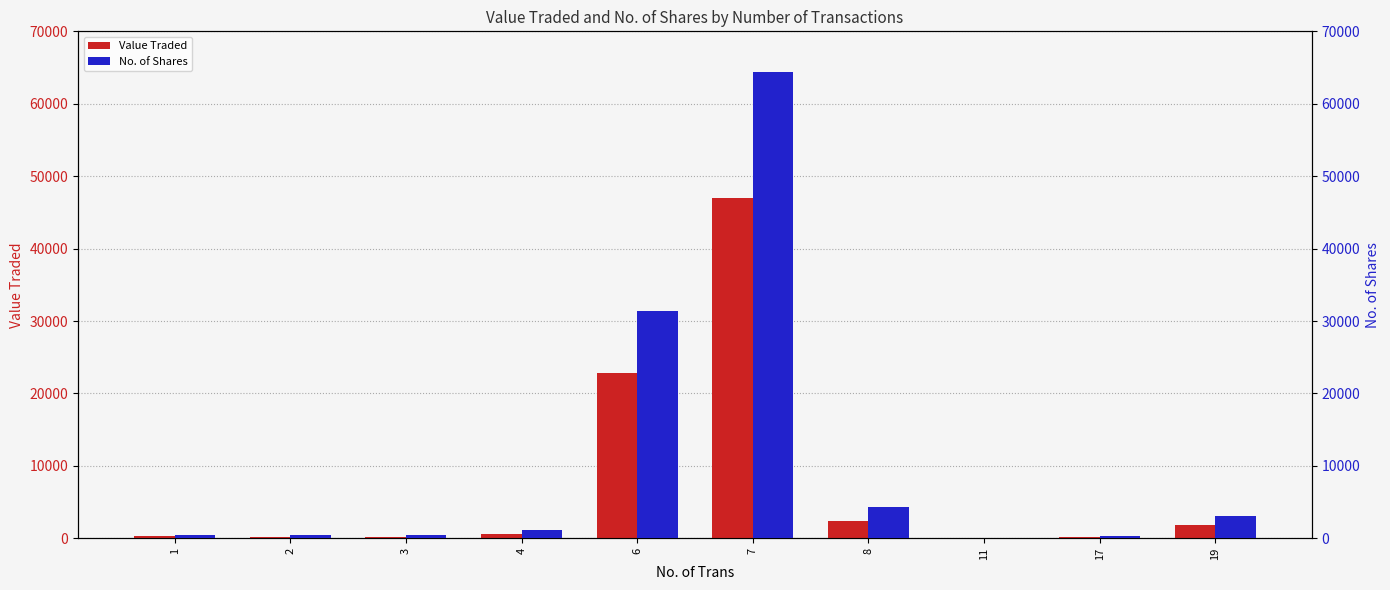

Read the Value Traded value at 6, to the nearest 10.

22890